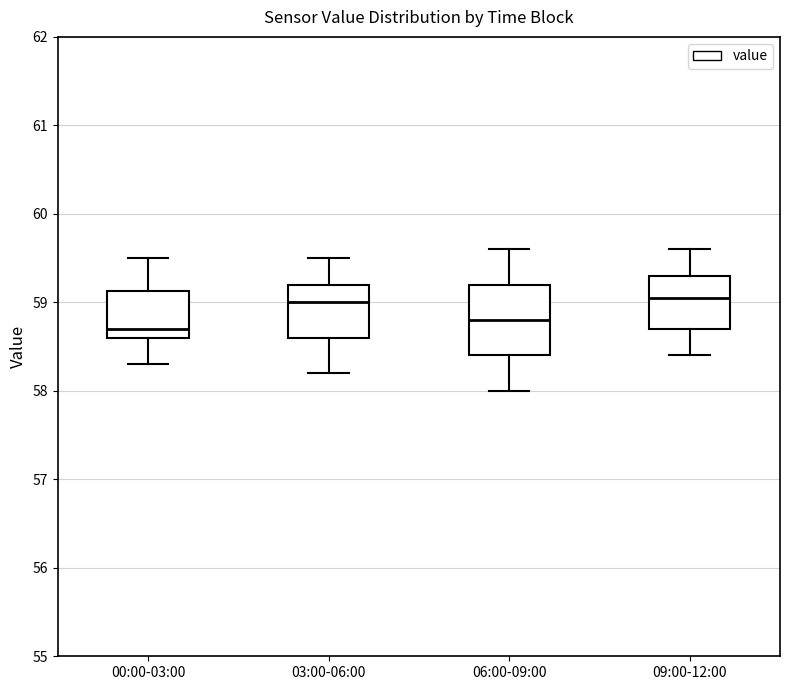

Which box is the tallest, from its lower edge to its upper edge?

06:00-09:00